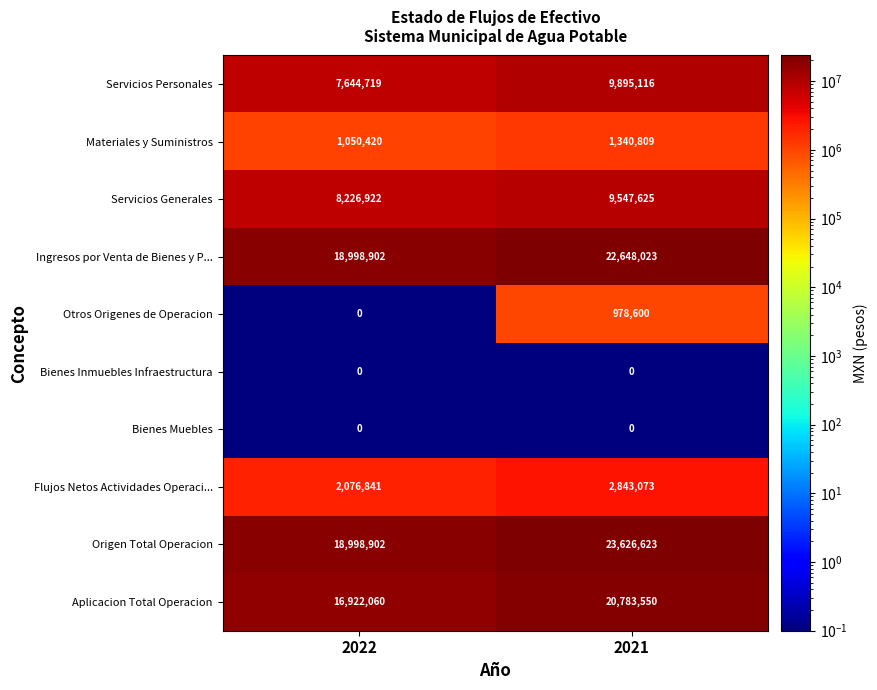

What is the maximum value shown in the chart?

23626623